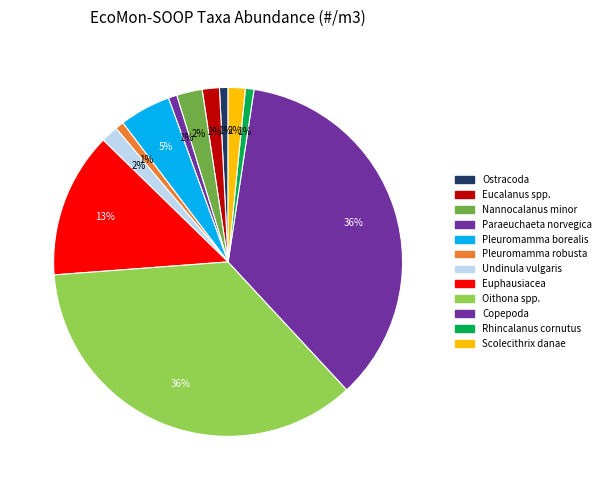

Which category has the biggest portion of the pie?

Oithona spp.